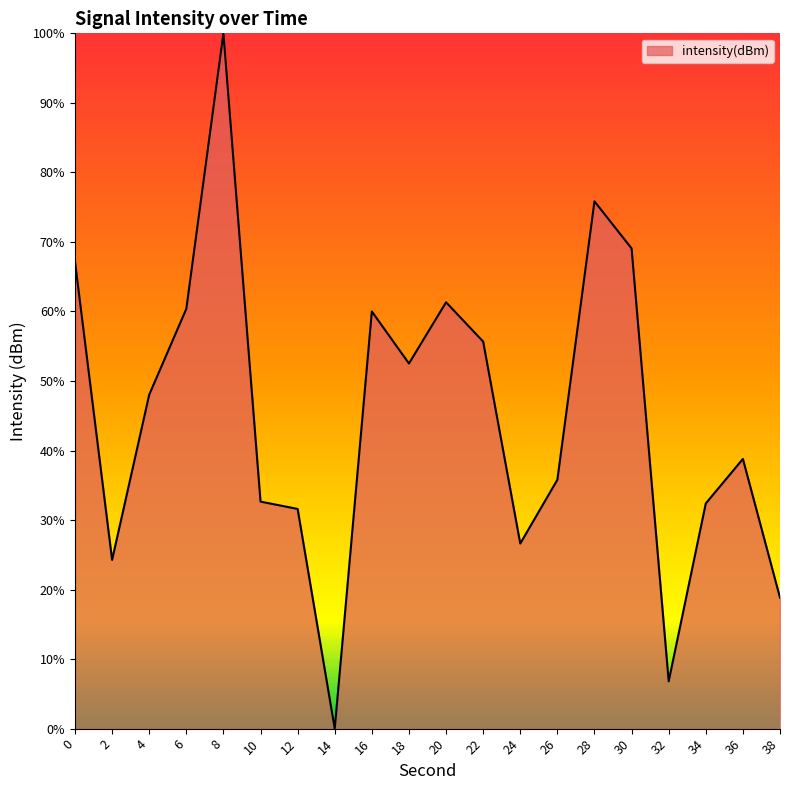

What is the difference between the maximum and minimum values?

100.0